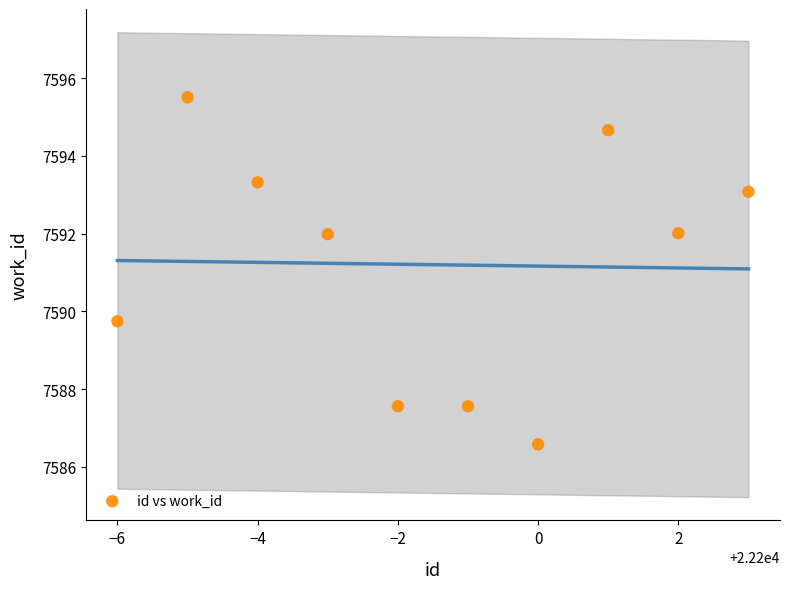

What is the range of Y values (max minus min)?

8.9